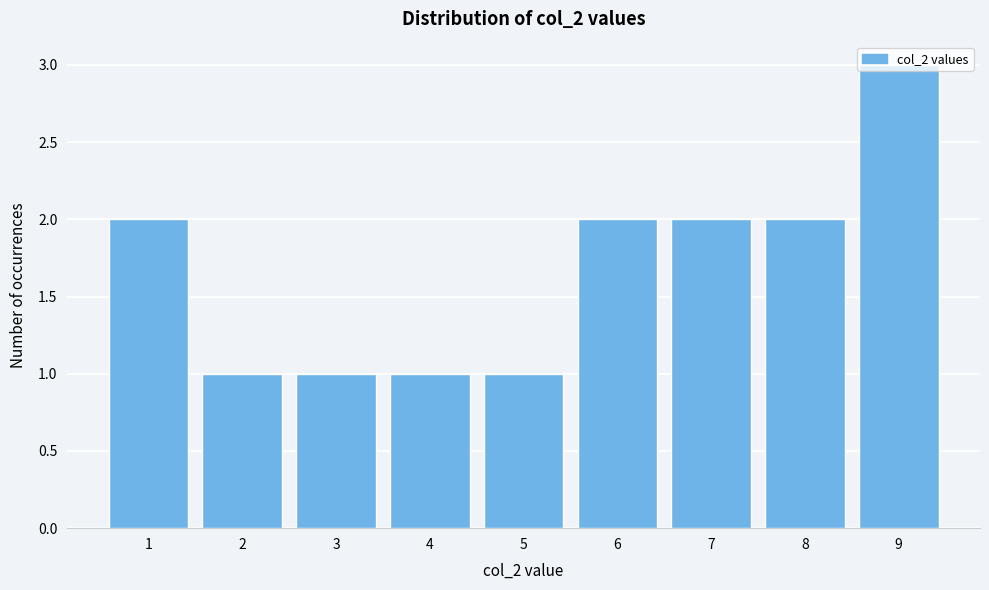

What is the value of the 9th bar from the left?

3